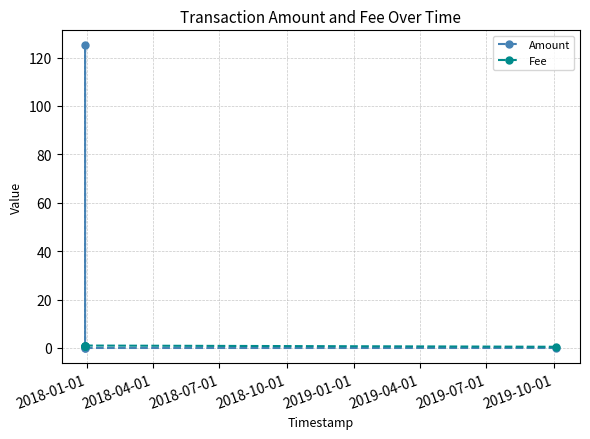

True or false: Amount has more than 0 points higher than both neighbors.

True